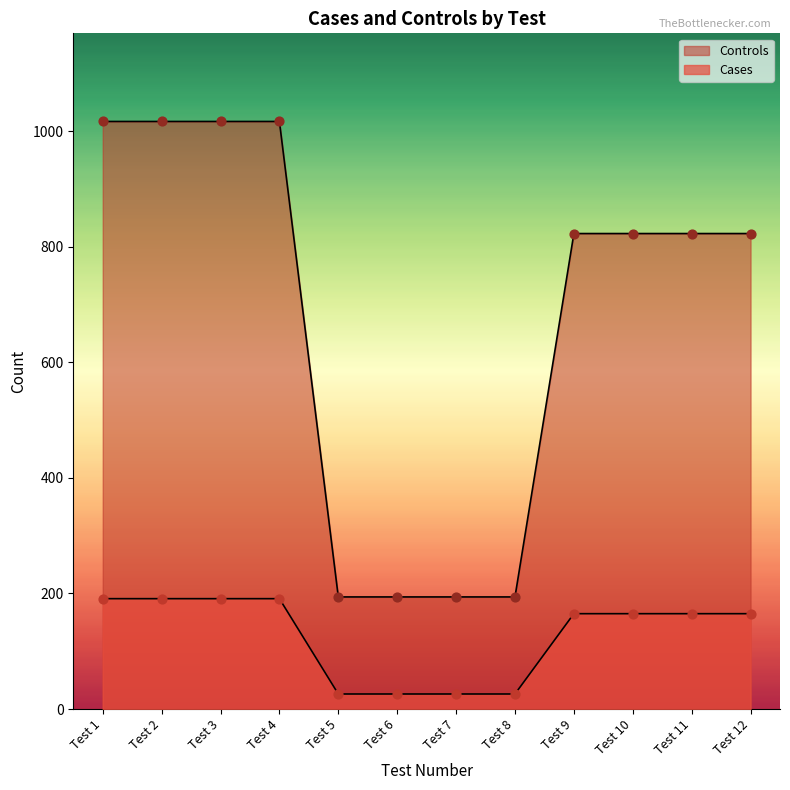

Which series has the largest total across all categories?

Controls